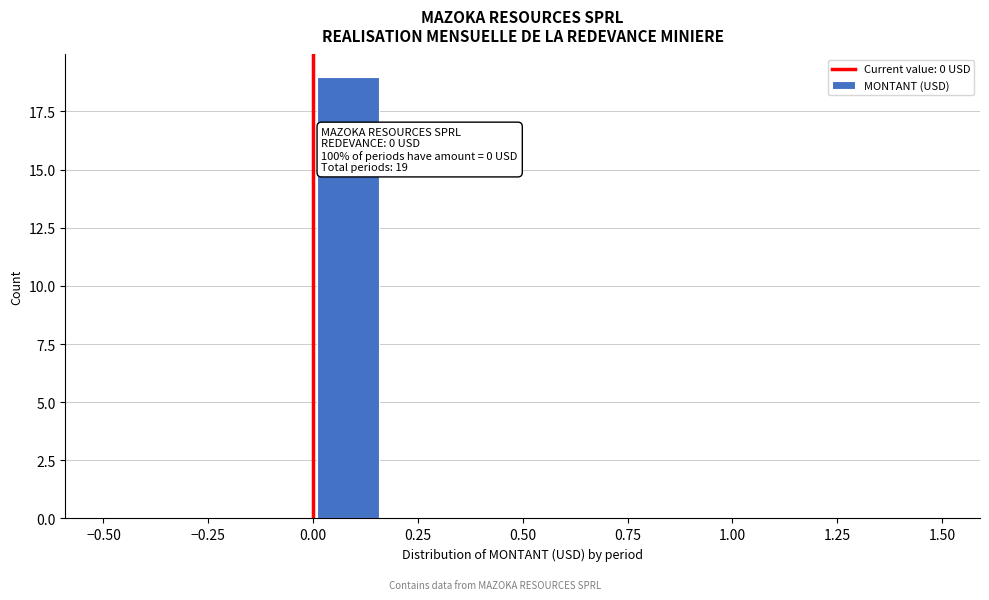

Around what value on the x-axis is the tallest bar? Give the approximate position of its centre, as read against the axis.

0.10